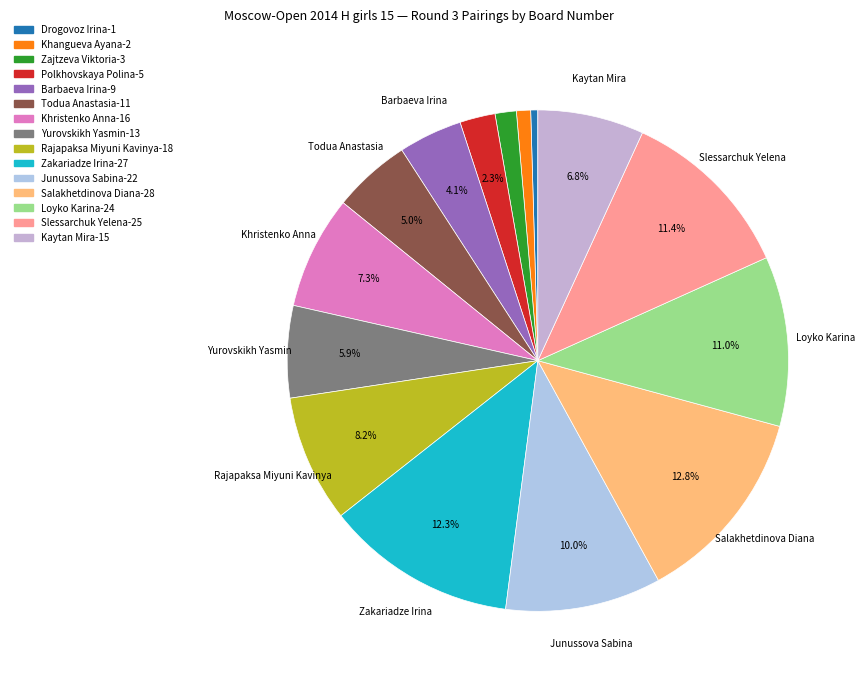

Which has a higher value, Junussova Sabina or Khristenko Anna?

Junussova Sabina